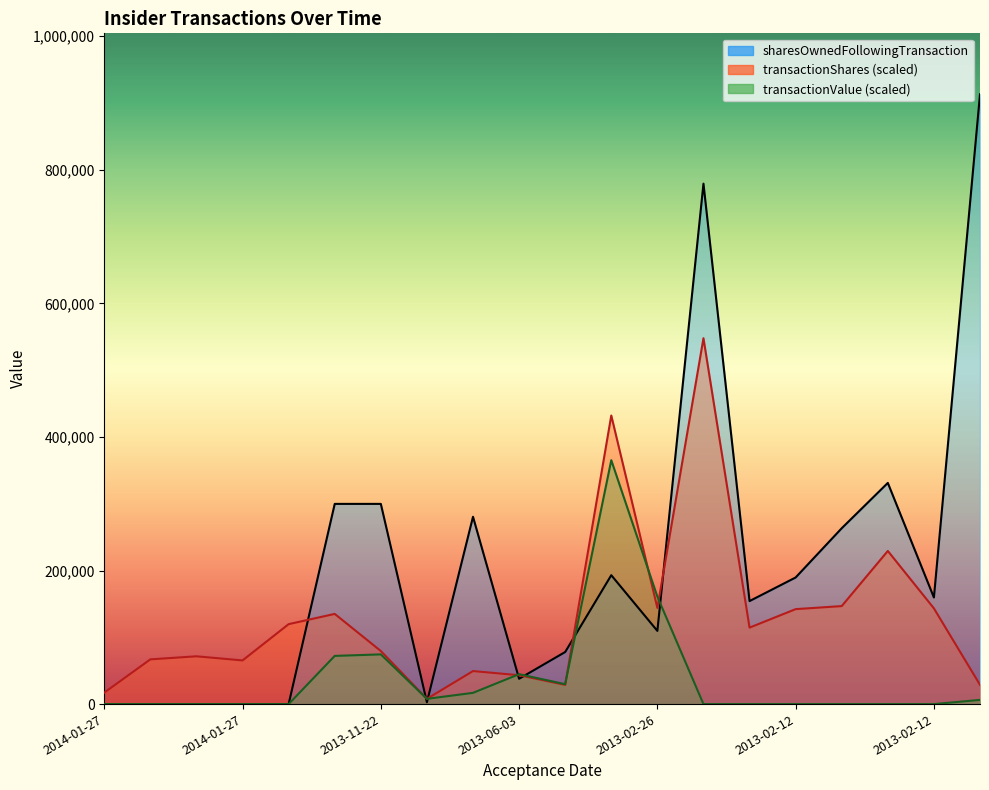

What is the spread (max minus min) of values at 2014-01-27?

17176.6